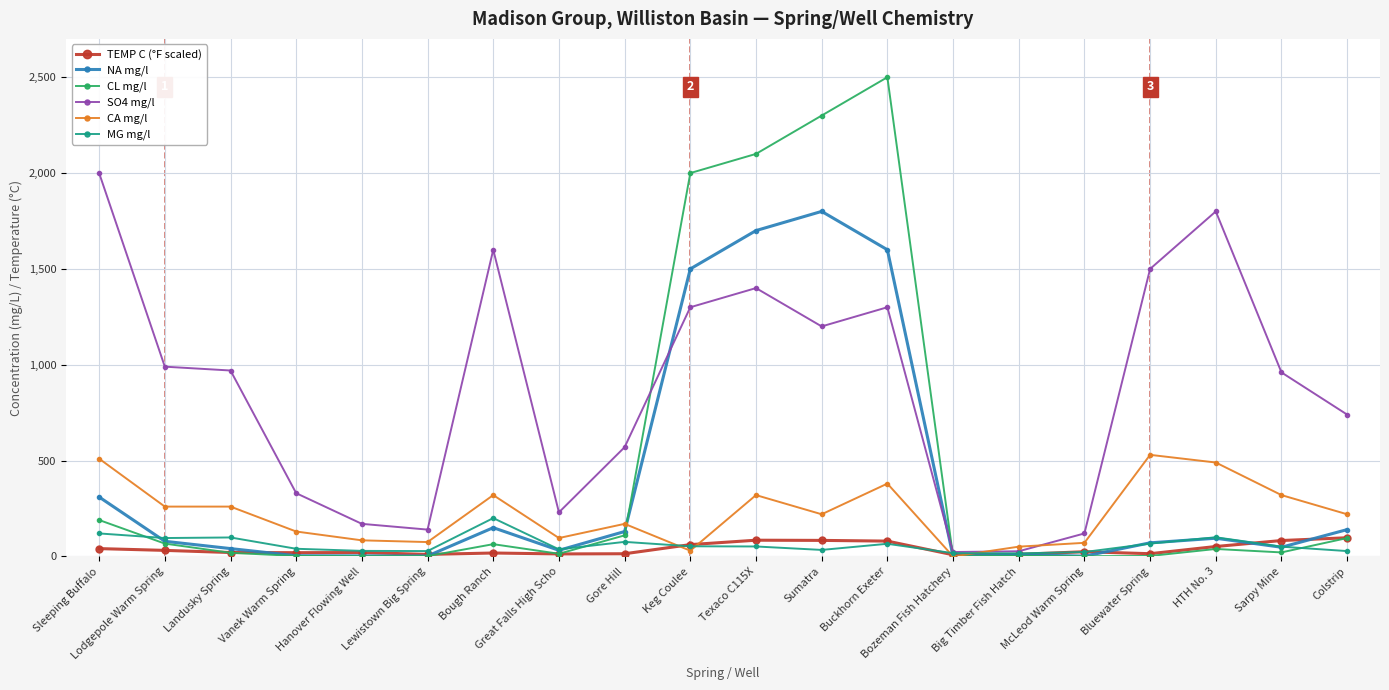

What is the highest value of the MG mg/l series?

200.0